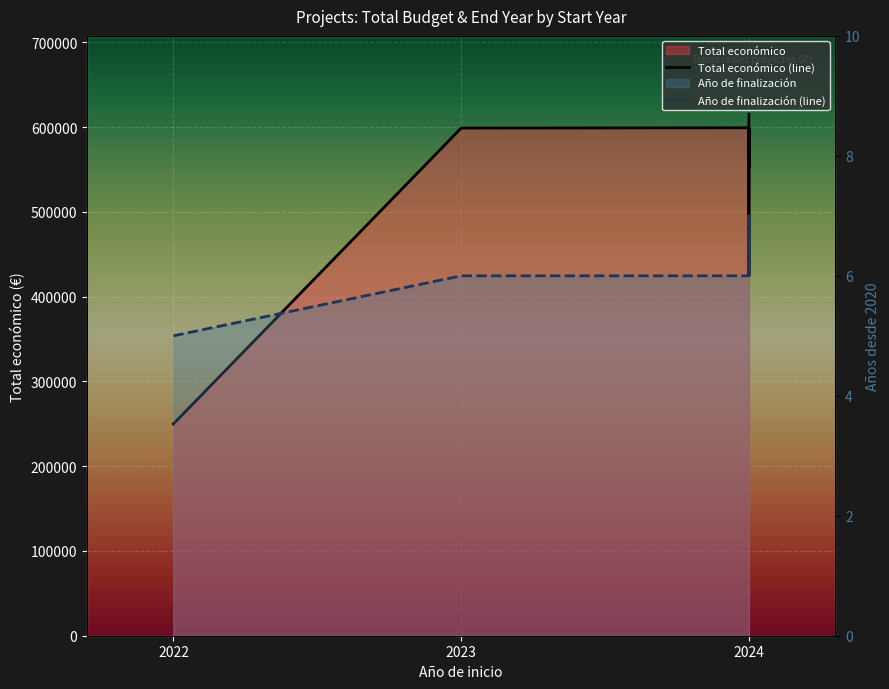

How many interior local valleys does the Año de finalización (line) series have?

1